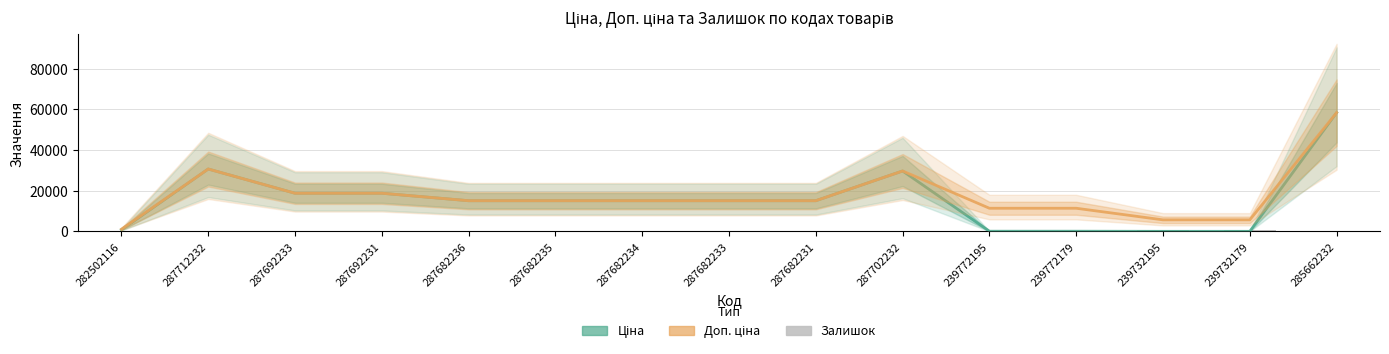

What is the sum of all Залишок values?

1923.0